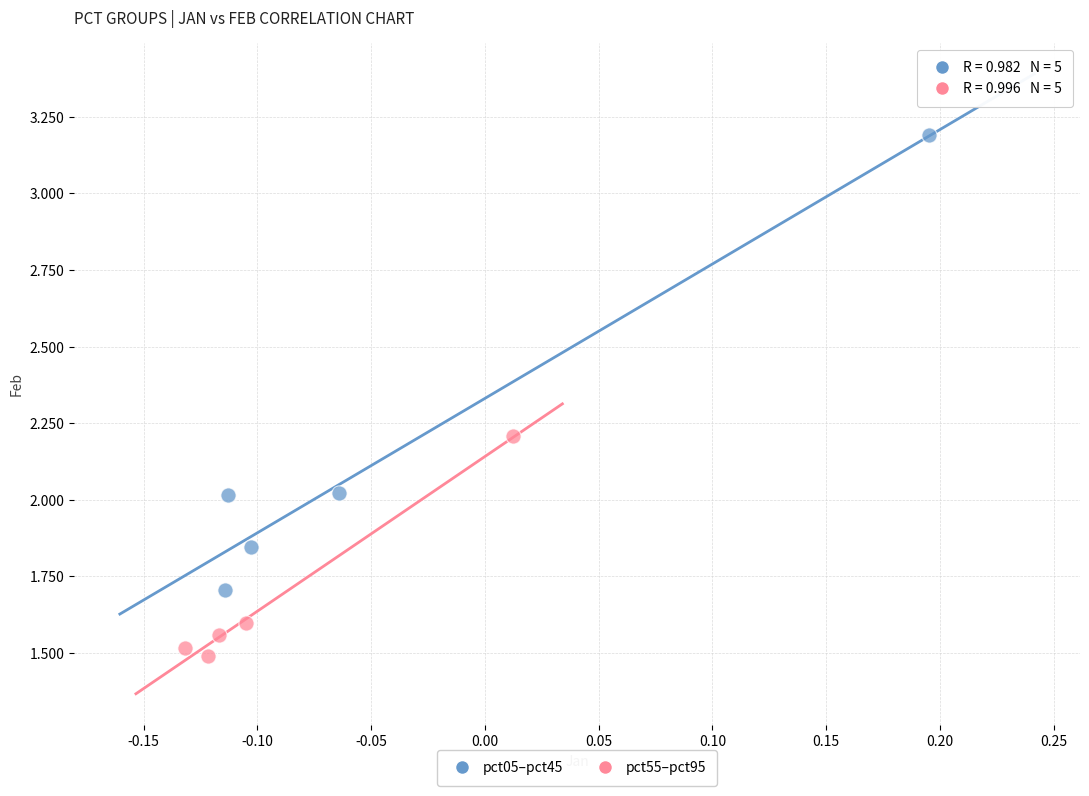

Which series reaches the minimum Y coordinate?

pct55–pct95